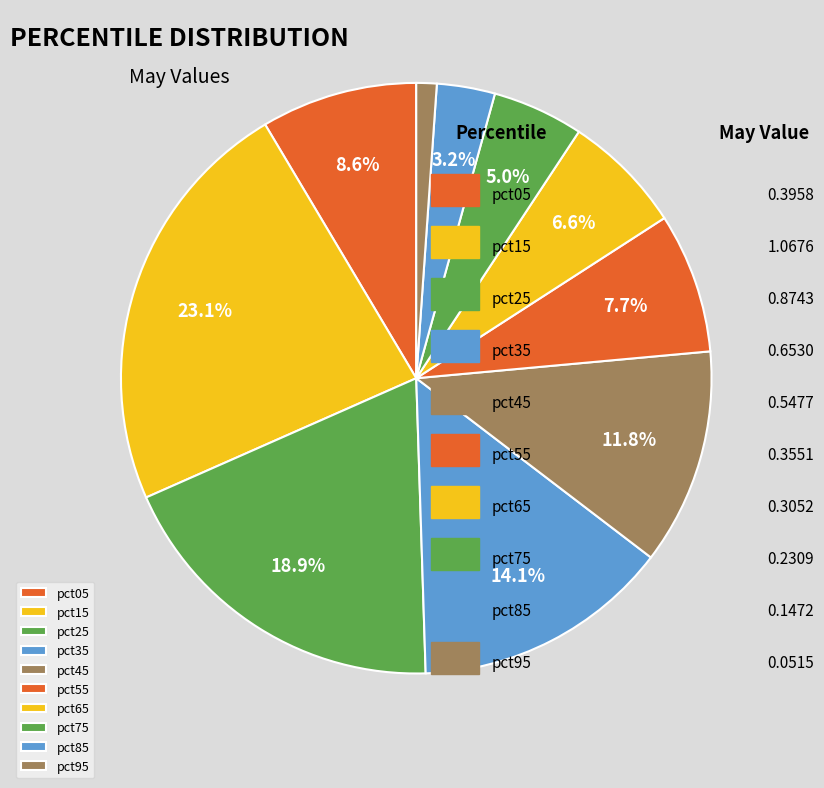

To the nearest percent, what is the difference between the pct65 and pct95 slice percentages?

5%